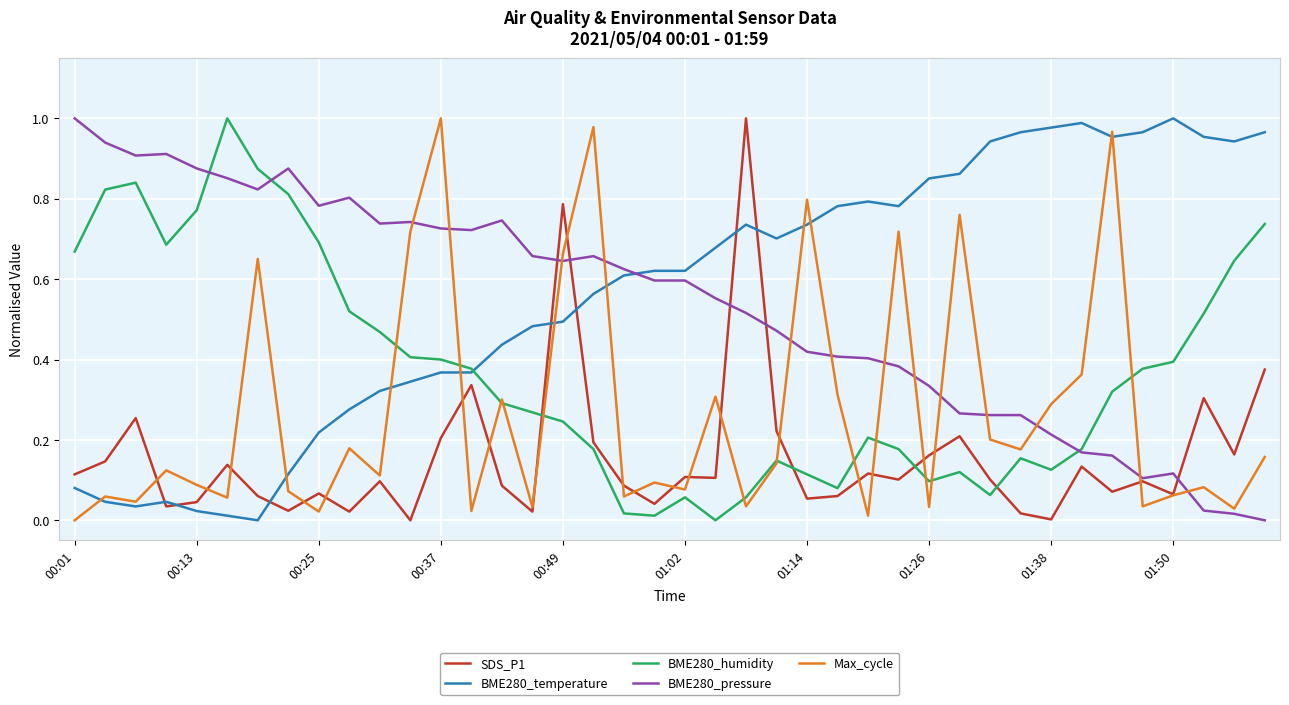

Reading right to left, what are all the values shown in this chart?

SDS_P1: 0.4	0.2	0.3	0.1	0.1	0.1	0.1	0.0	0.0	0.1	0.2	0.2	0.1	0.1	0.1	0.1	0.2	1.0	0.1	0.1	0.0	0.1	0.2	0.8	0.0	0.1	0.3	0.2	0.0	0.1	0.0	0.1	0.0	0.1	0.1	0.0	0.0	0.3	0.1	0.1
BME280_temperature: 1.0	0.9	1.0	1.0	1.0	1.0	1.0	1.0	1.0	0.9	0.9	0.9	0.8	0.8	0.8	0.7	0.7	0.7	0.7	0.6	0.6	0.6	0.6	0.5	0.5	0.4	0.4	0.4	0.3	0.3	0.3	0.2	0.1	0.0	0.0	0.0	0.0	0.0	0.0	0.1
BME280_humidity: 0.7	0.6	0.5	0.4	0.4	0.3	0.2	0.1	0.2	0.1	0.1	0.1	0.2	0.2	0.1	0.1	0.1	0.1	0.0	0.1	0.0	0.0	0.2	0.2	0.3	0.3	0.4	0.4	0.4	0.5	0.5	0.7	0.8	0.9	1.0	0.8	0.7	0.8	0.8	0.7
BME280_pressure: 0.0	0.0	0.0	0.1	0.1	0.2	0.2	0.2	0.3	0.3	0.3	0.3	0.4	0.4	0.4	0.4	0.5	0.5	0.6	0.6	0.6	0.6	0.7	0.6	0.7	0.7	0.7	0.7	0.7	0.7	0.8	0.8	0.9	0.8	0.9	0.9	0.9	0.9	0.9	1.0
Max_cycle: 0.2	0.0	0.1	0.1	0.0	1.0	0.4	0.3	0.2	0.2	0.8	0.0	0.7	0.0	0.3	0.8	0.1	0.0	0.3	0.1	0.1	0.1	1.0	0.7	0.0	0.3	0.0	1.0	0.7	0.1	0.2	0.0	0.1	0.7	0.1	0.1	0.1	0.0	0.1	0.0